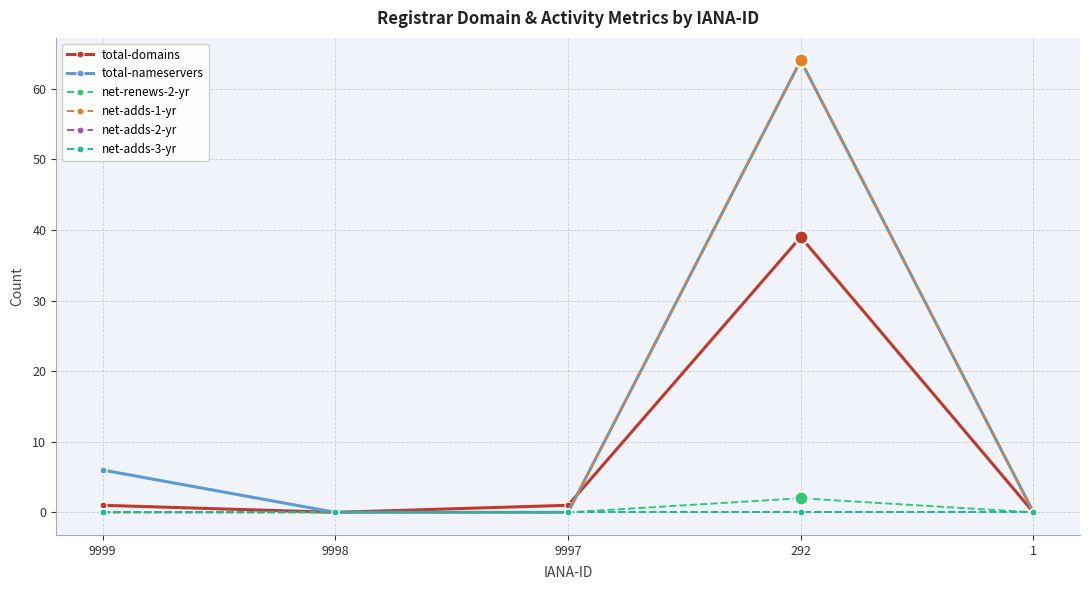

True or false: net-adds-2-yr and total-nameservers cross at least once.

False